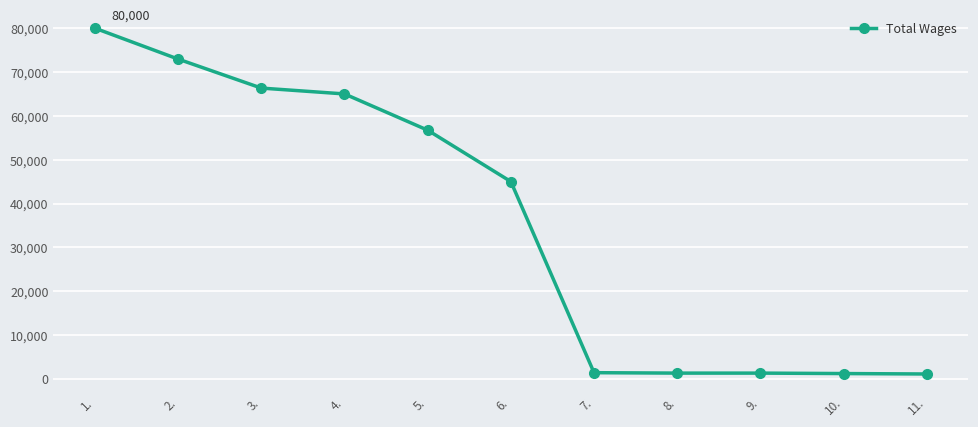

What is the maximum value shown in the chart?

80000